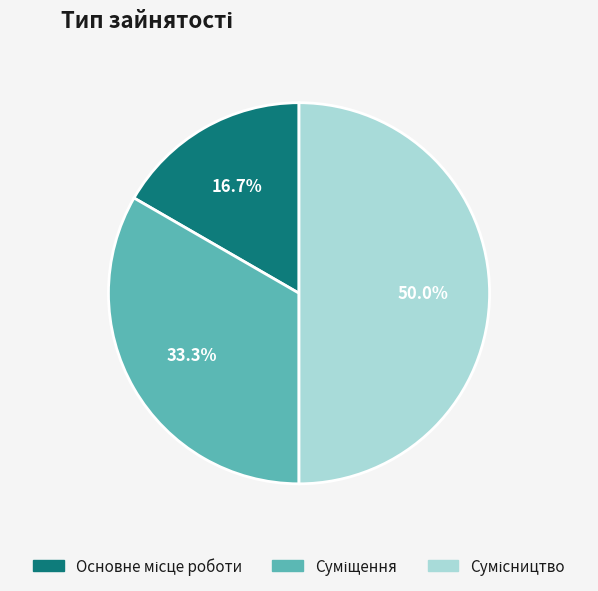

Does Суміщення account for over 50% of the chart?

No